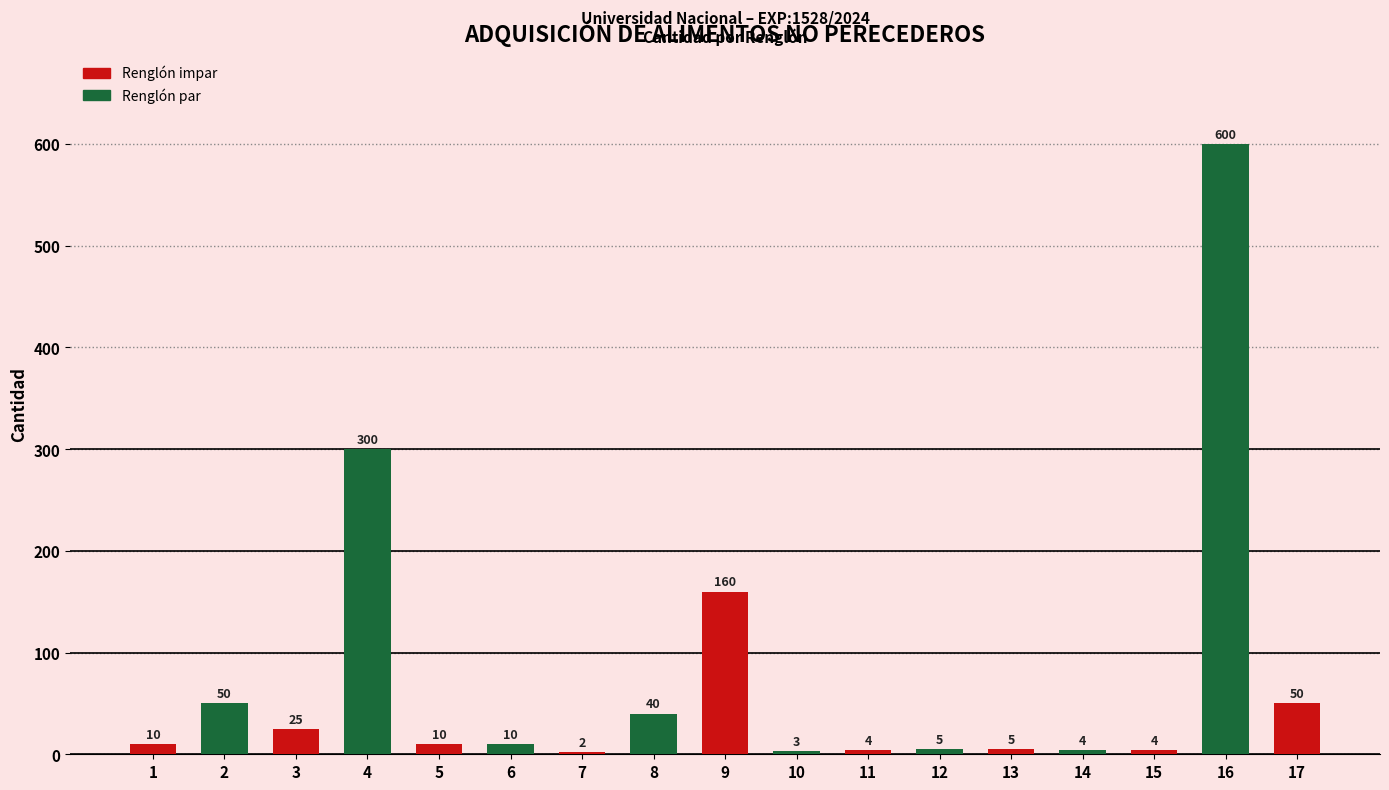

Reading right to left, transcribe all the data shown in this chart.

50	600	4	4	5	5	4	3	160	40	2	10	10	300	25	50	10